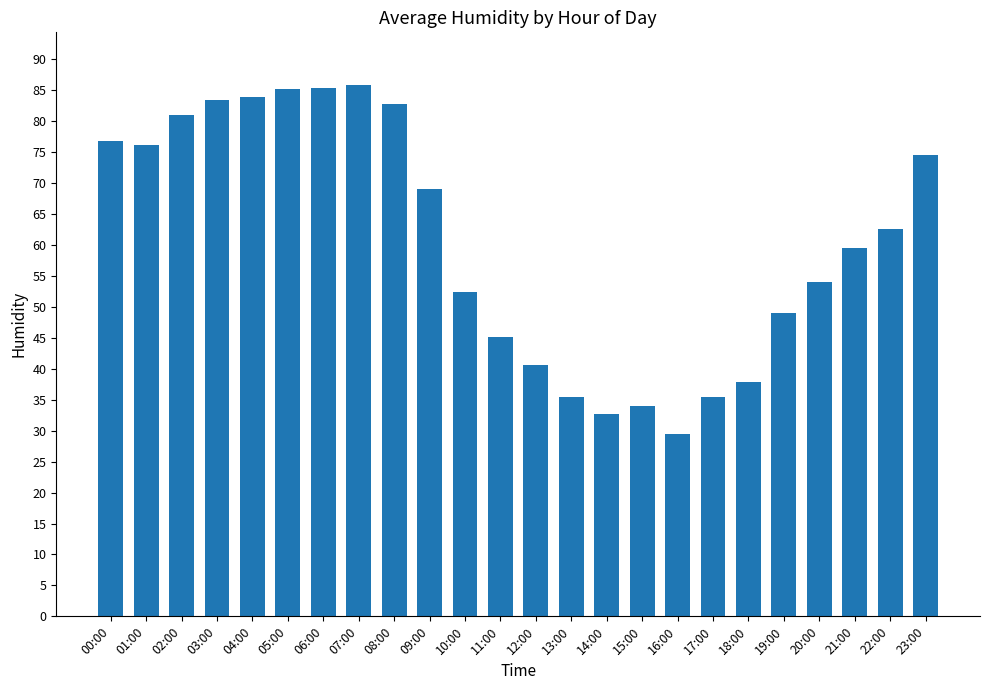

How many categories are shown in the chart?

24